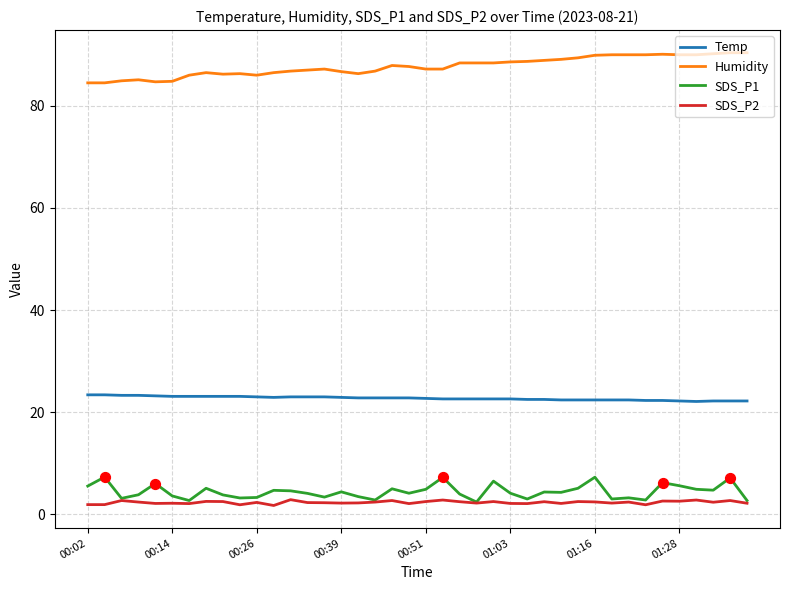

What are all the series names shown in the legend?

Temp, Humidity, SDS_P1, SDS_P2